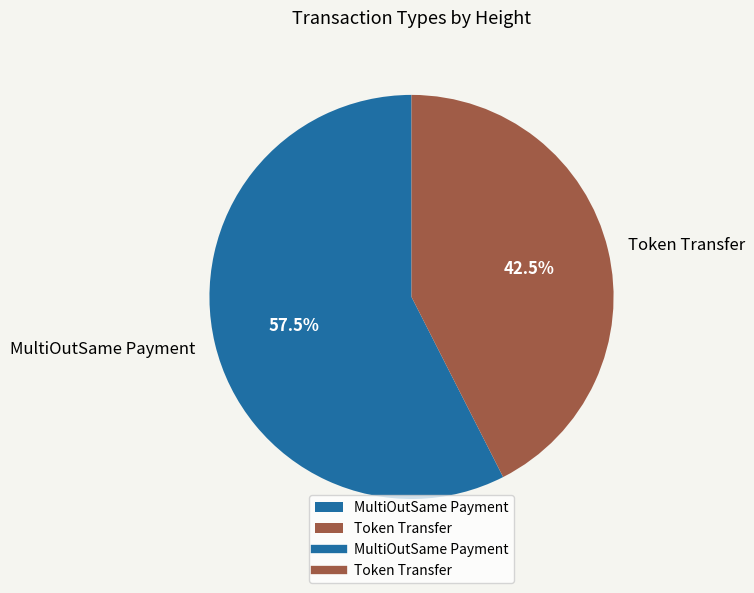

Rank the categories by value from highest to lowest.

MultiOutSame Payment, Token Transfer